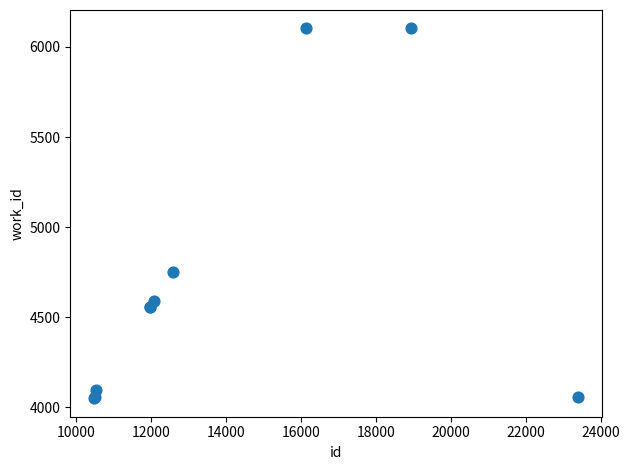

What Y value in the scatter plot is closest to 5076?

4753